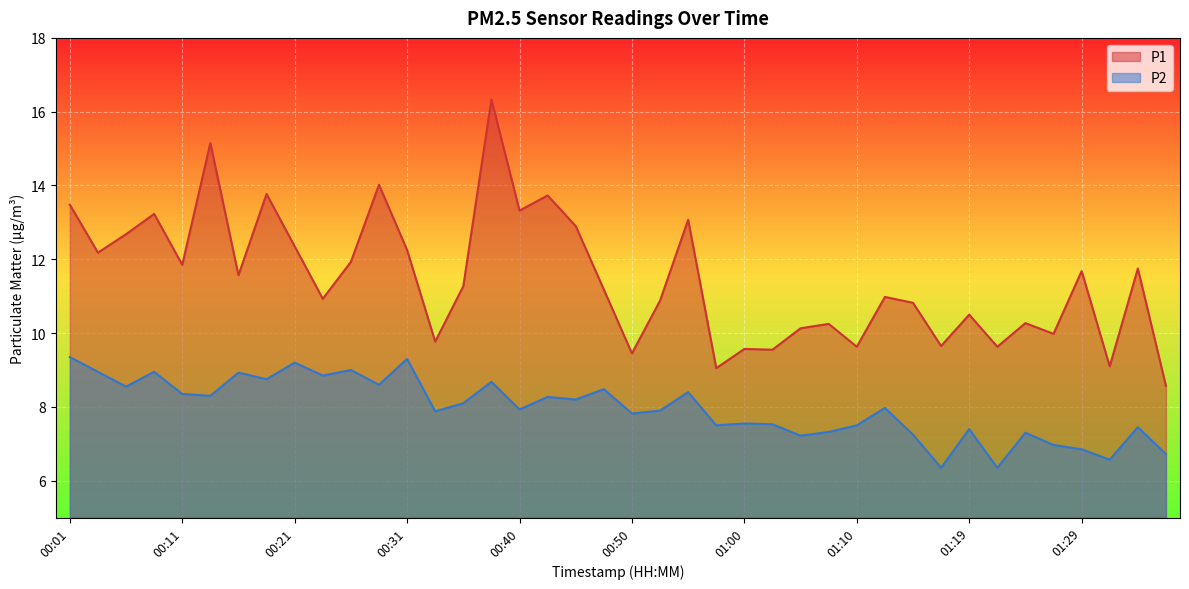

The P2 series shows 12.5 at 00:40. True or false?

False